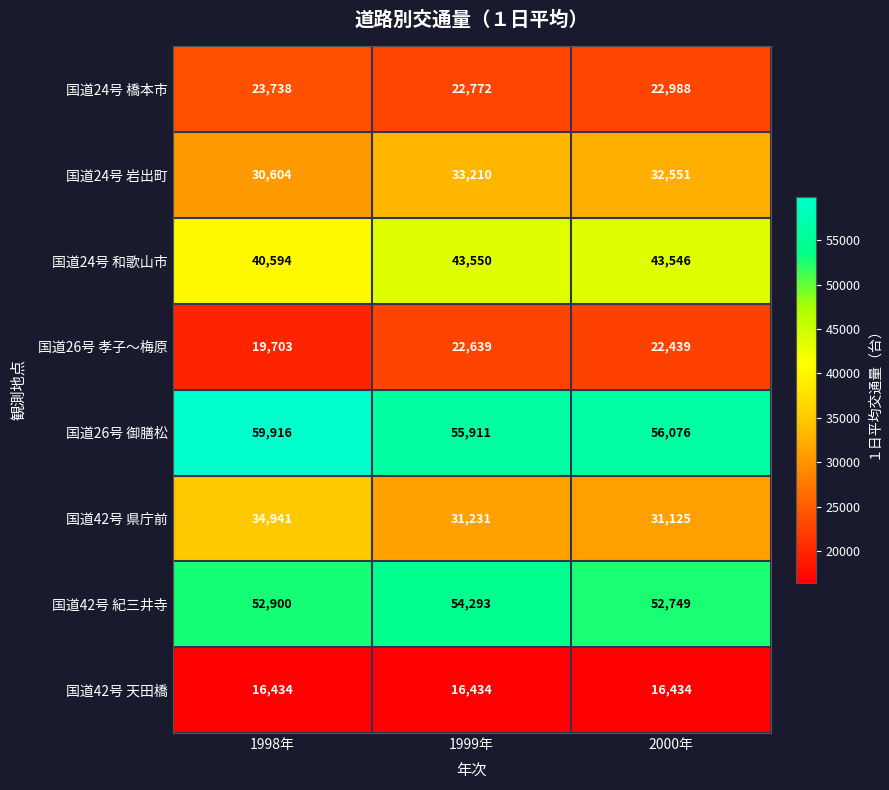

What is the difference between the 国道42号 県庁前 values at 2000年 and 1999年?

106